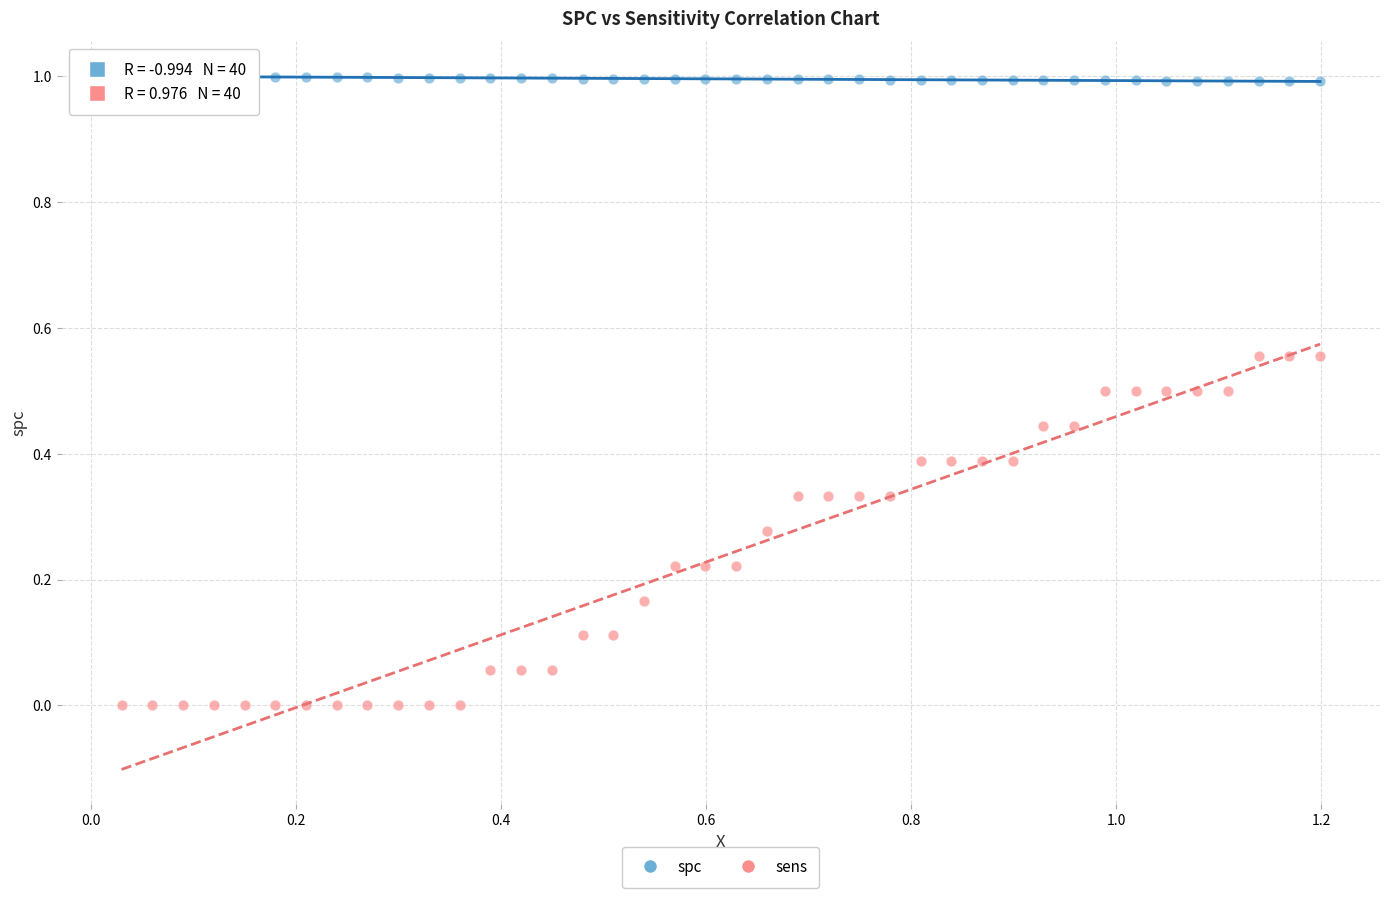

Which series has the largest Y range (max minus min)?

sens